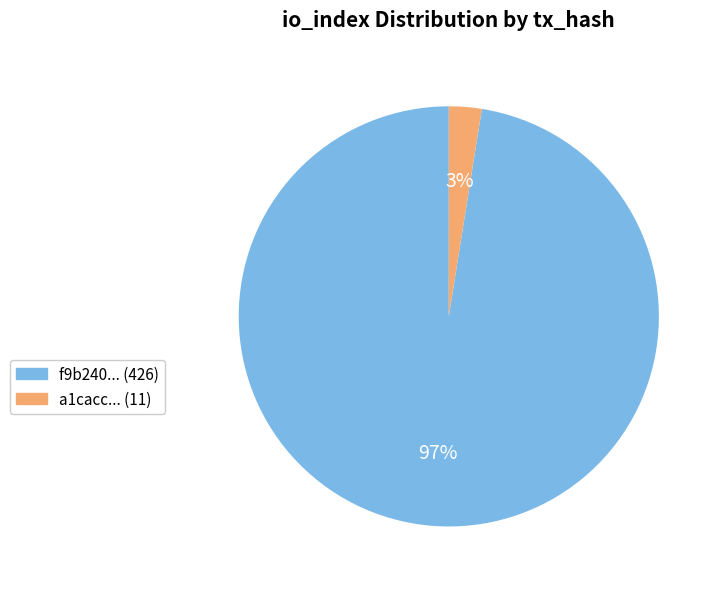

Is there any slice that represents more than half of the pie?

Yes